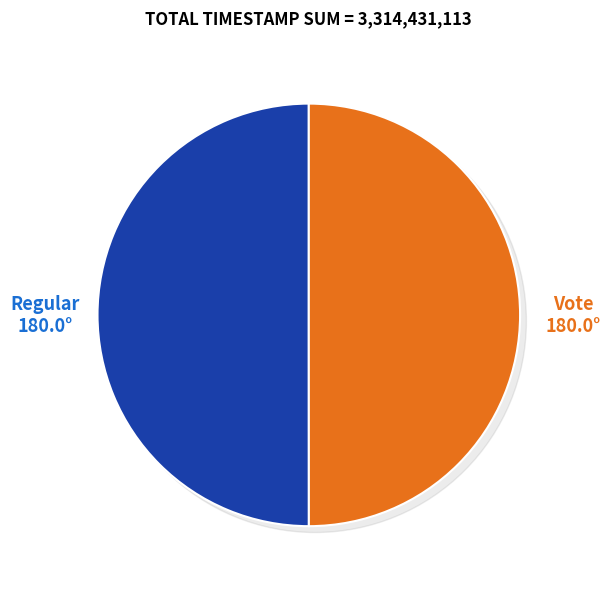

Do Regular and Vote together represent more than half of the pie?

Yes